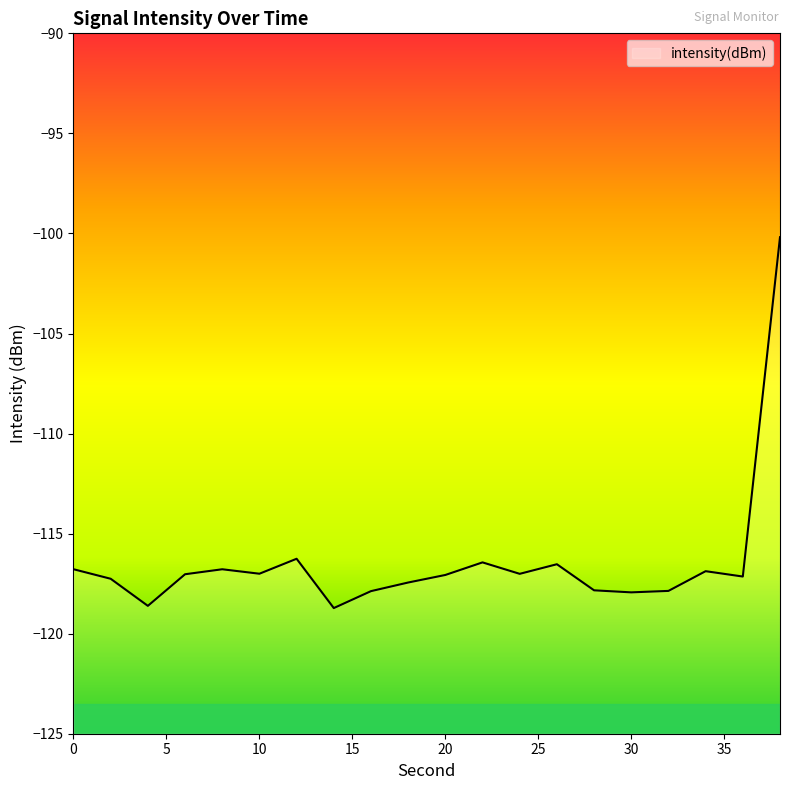

What is the change in value from 18 to 34?

+0.6